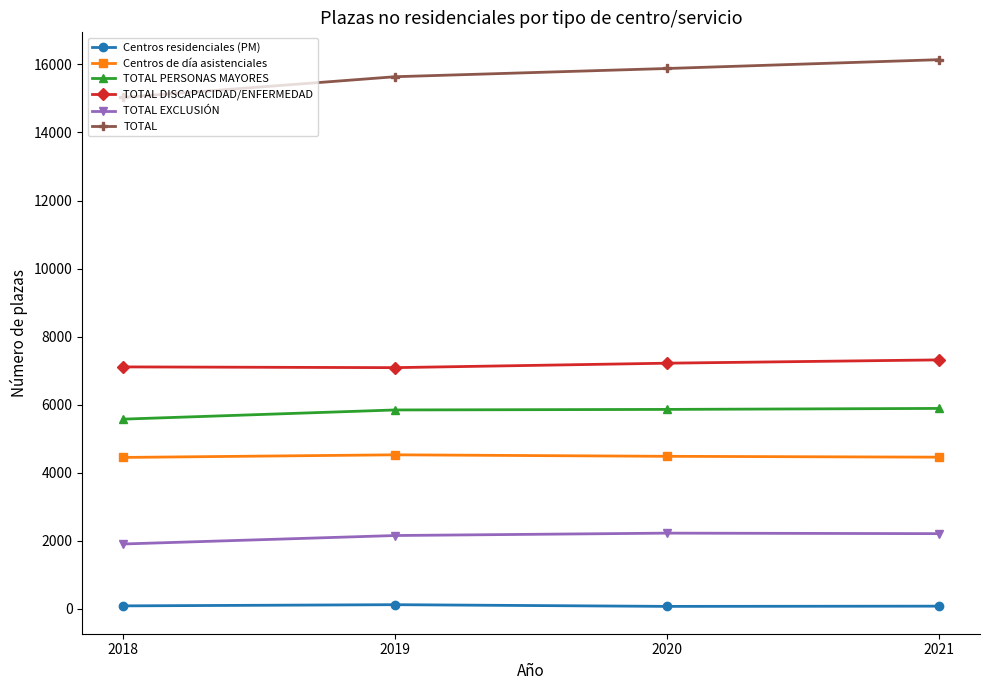

What is the greatest value displayed?

16138